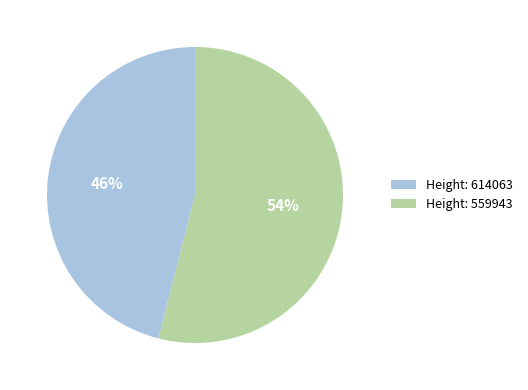

The Height: 614063 slice represents 46% of the pie. True or false?

True